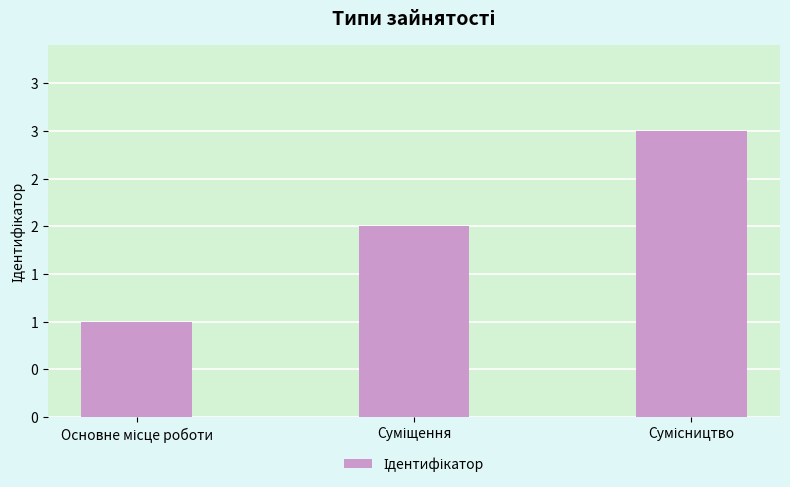

Is it true that the value at Сумісництво is 3?

True